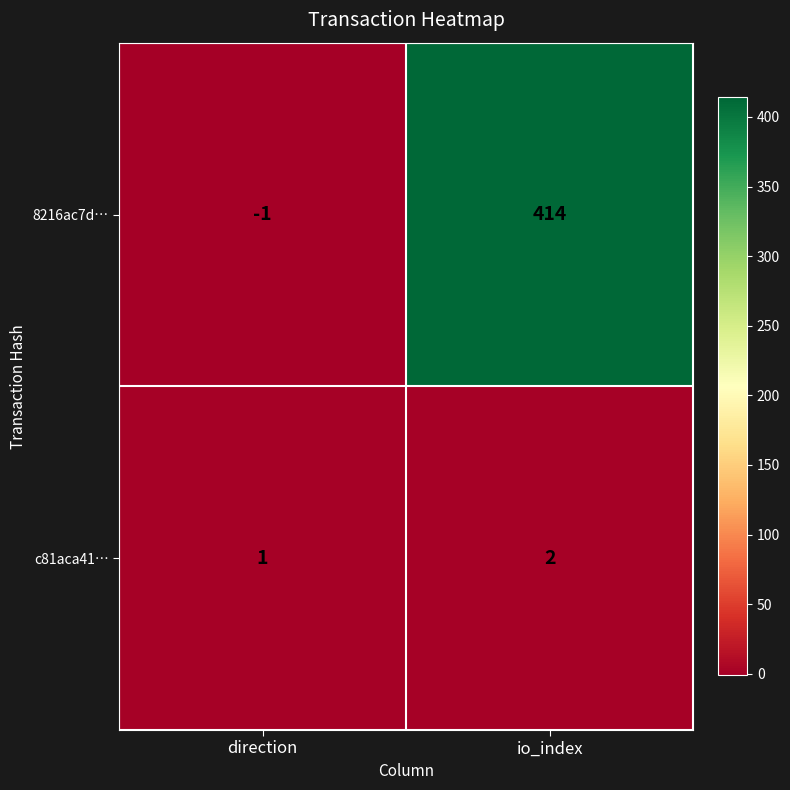

At direction, list the series in order from smallest to largest.

8216ac7d…, c81aca41…